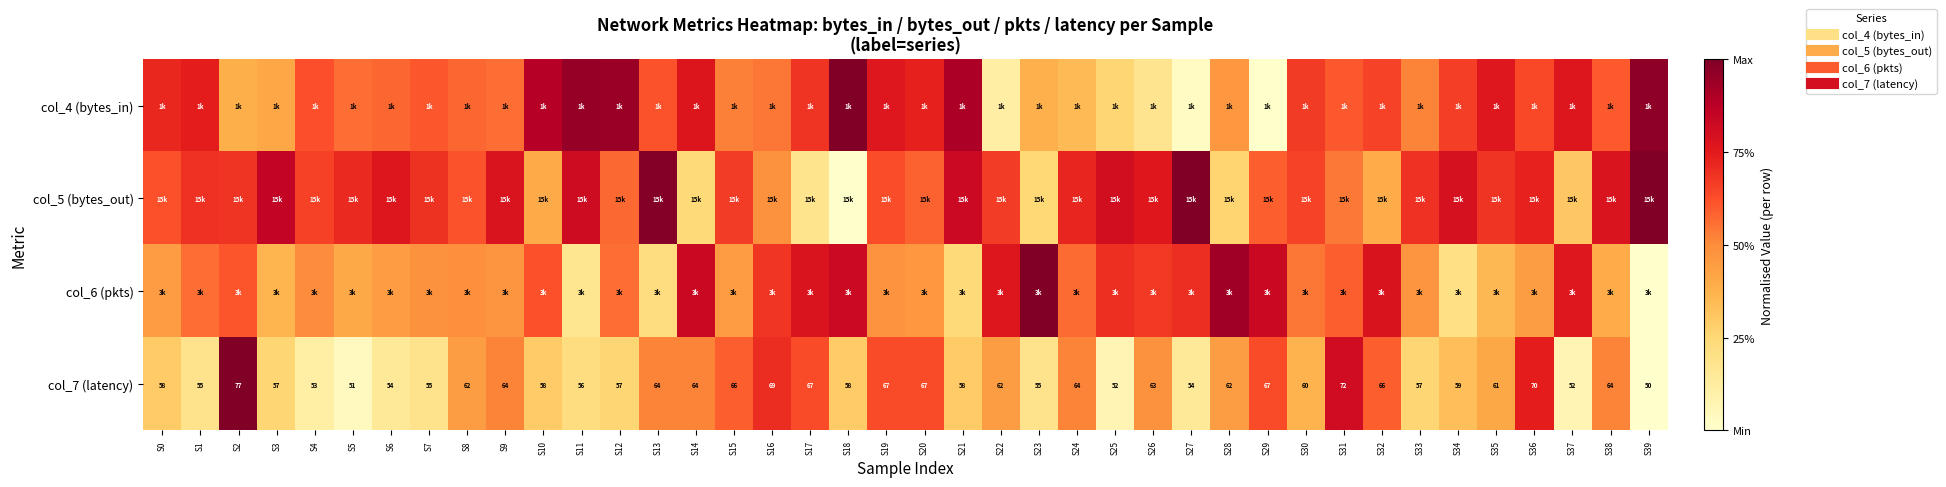

What is the difference between the second highest and minimum values in the col_6 (pkts) series?

0.9